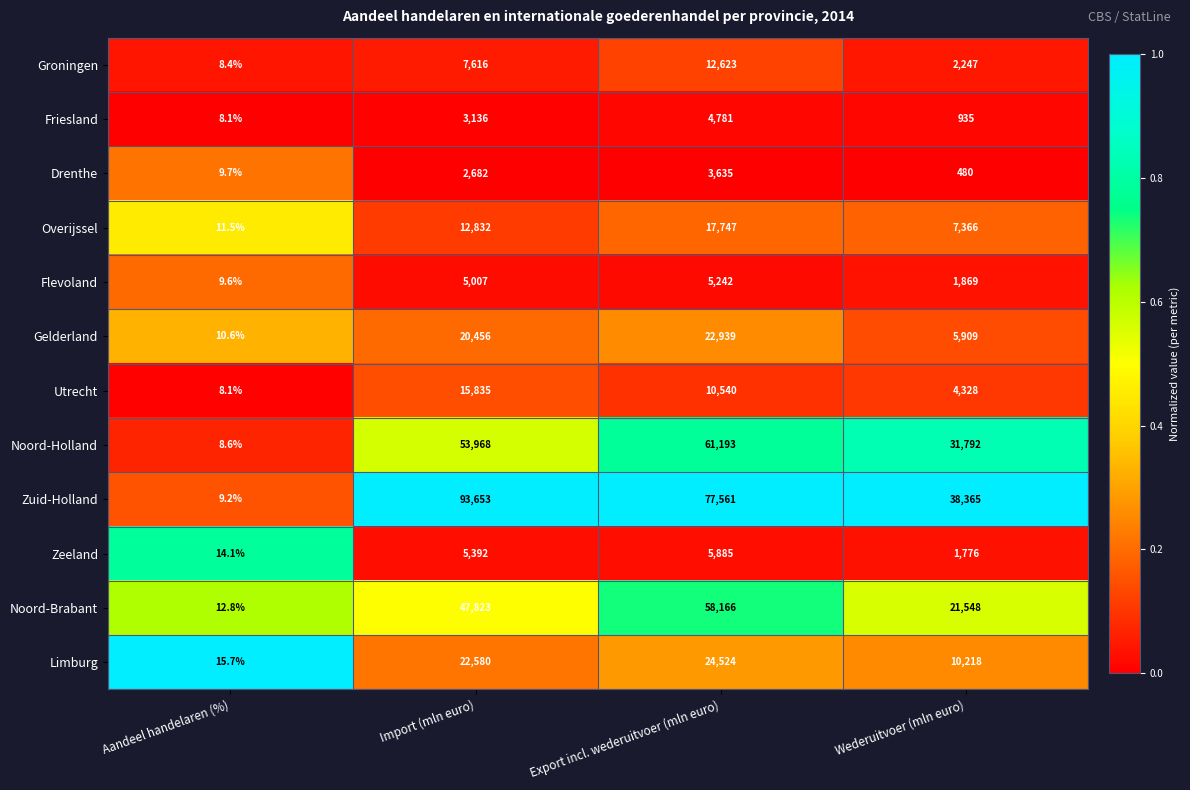

At which category is the sum across all series the highest?

Export incl. wederuitvoer (mln euro)